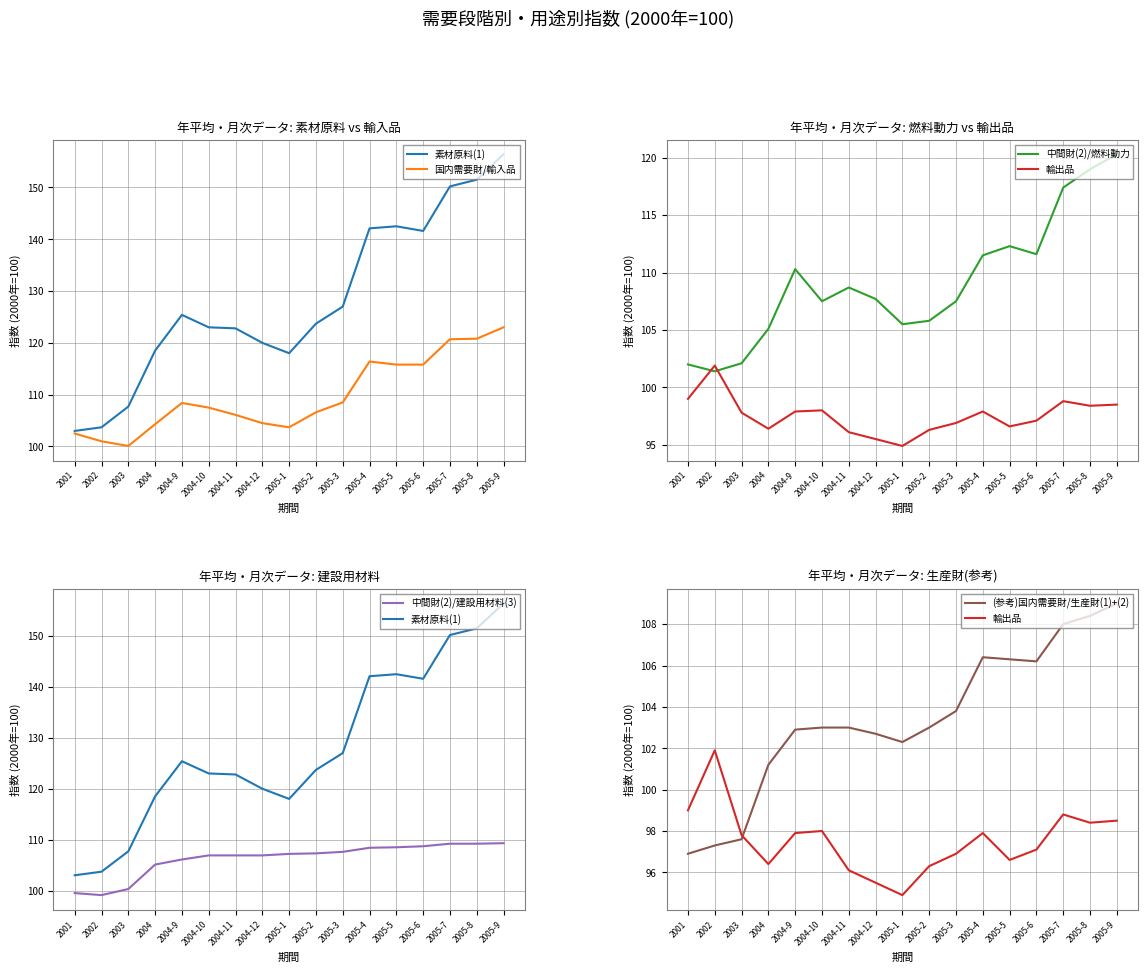

Which series has the largest range (max minus min)?

素材原料(1)